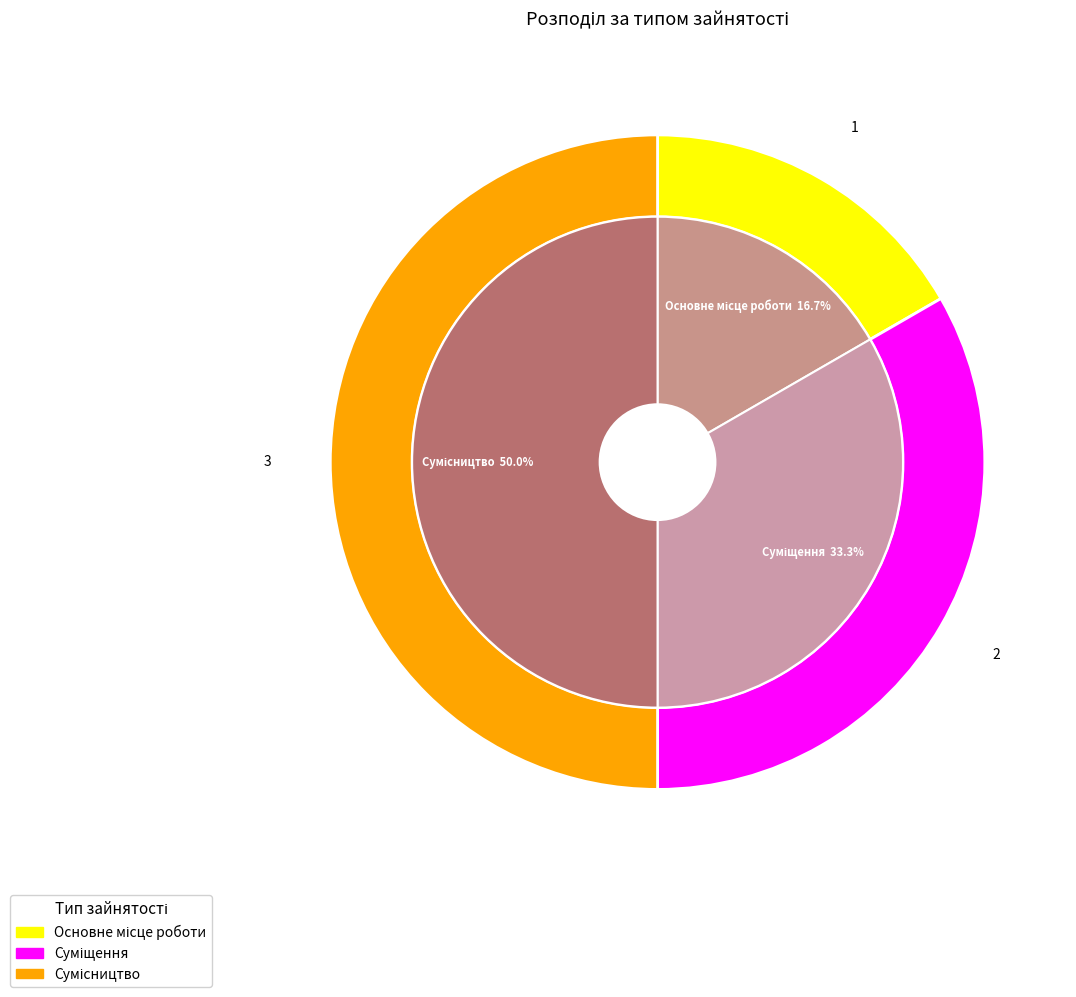

How much of the chart is everything except Основне місце роботи?

83.3%